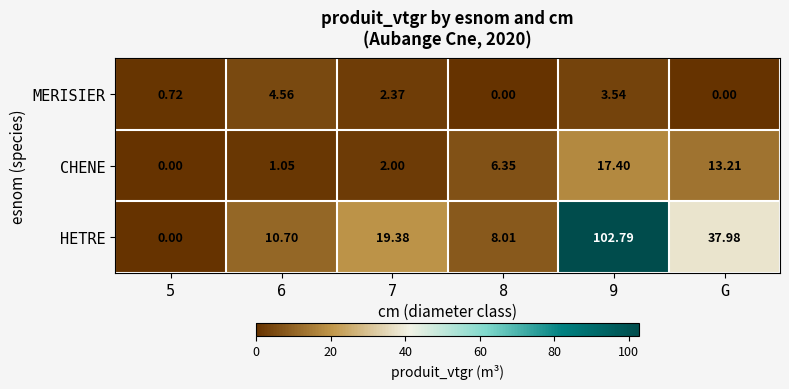

Is the value of HETRE at 7 greater than the value of MERISIER at G?

Yes